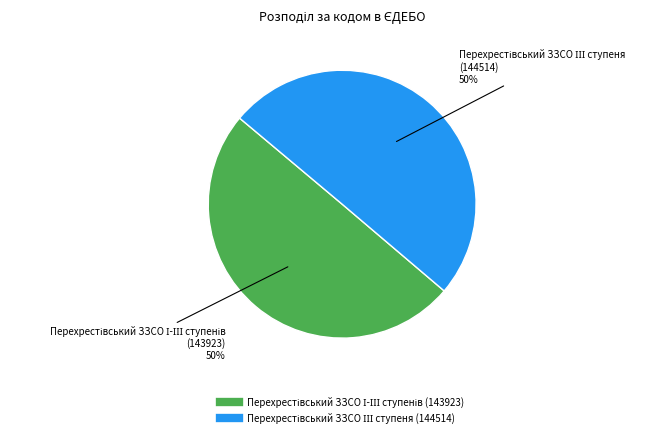

To the nearest percent, what is the average slice percentage?

50%